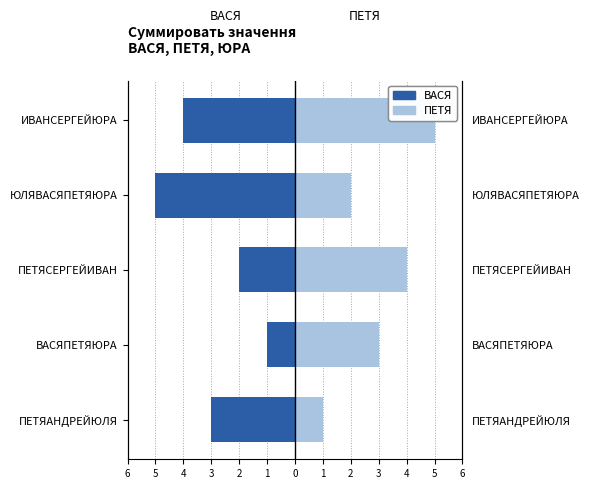

What is the difference between the ВАСЯ values at ЮЛЯВАСЯПЕТЯЮРА and ВАСЯПЕТЯЮРА?

4